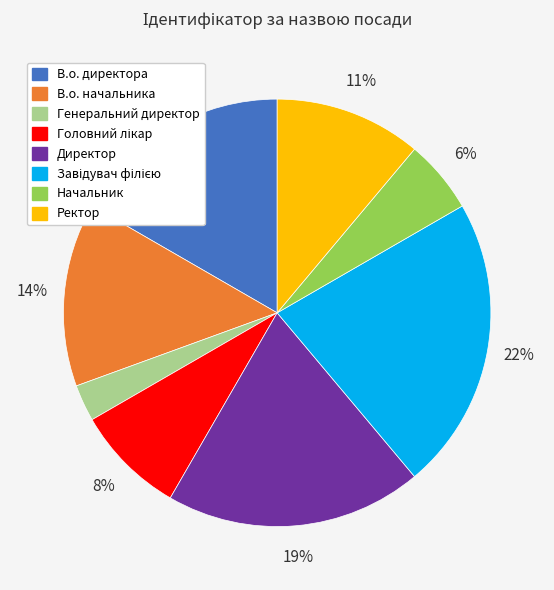

Between В.о. начальника and В.о. директора, which is larger?

В.о. директора